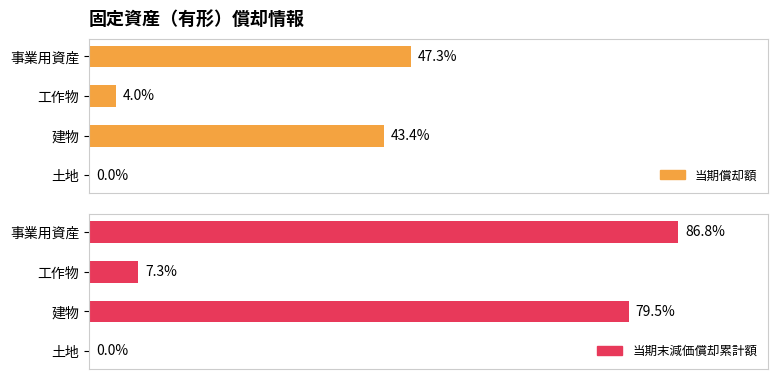

List the series in order of their overall mean, lowest first.

当期償却額, 当期末減価償却累計額